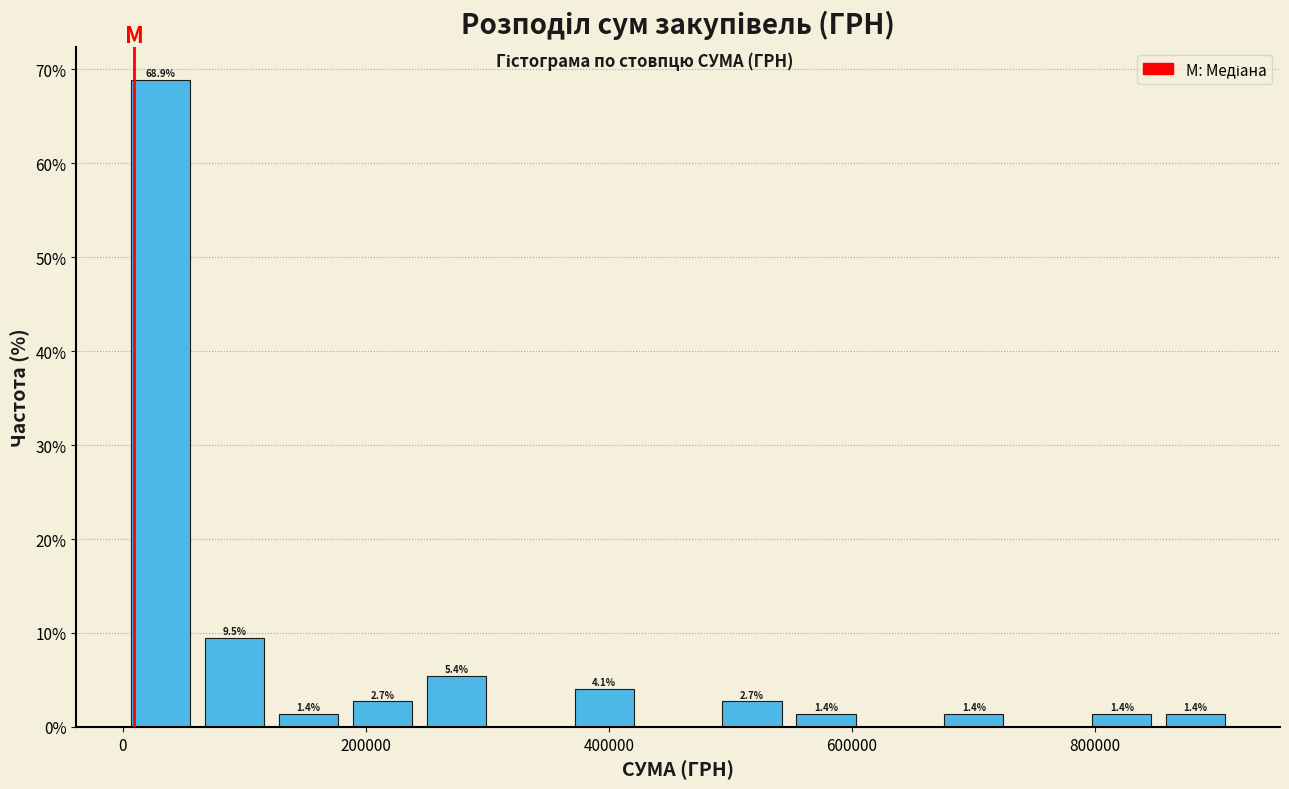

Around what value on the x-axis is the tallest bar? Give the approximate position of its centre, as read against the axis.

40000